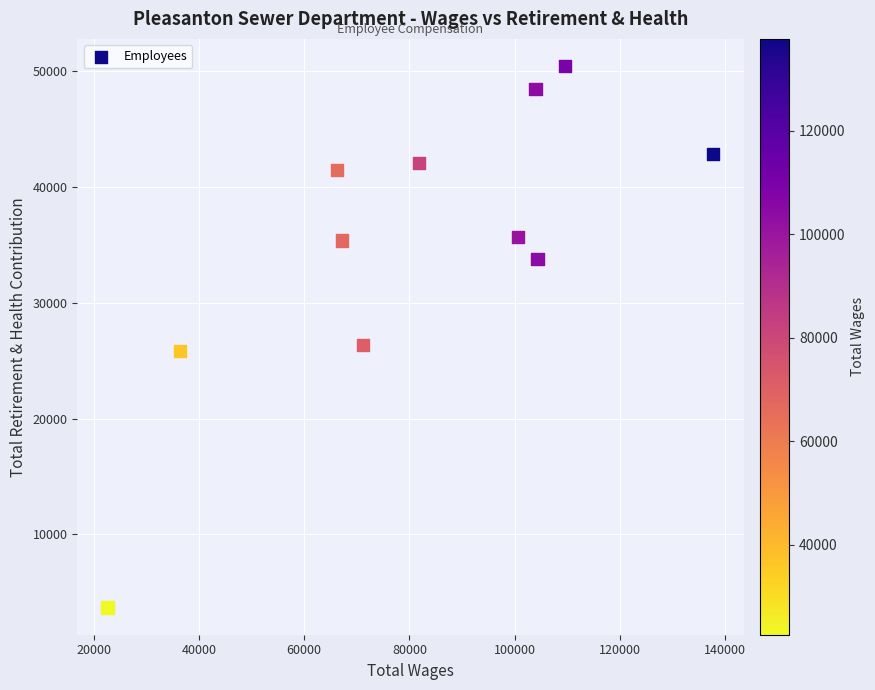

What is the average X value?

81968